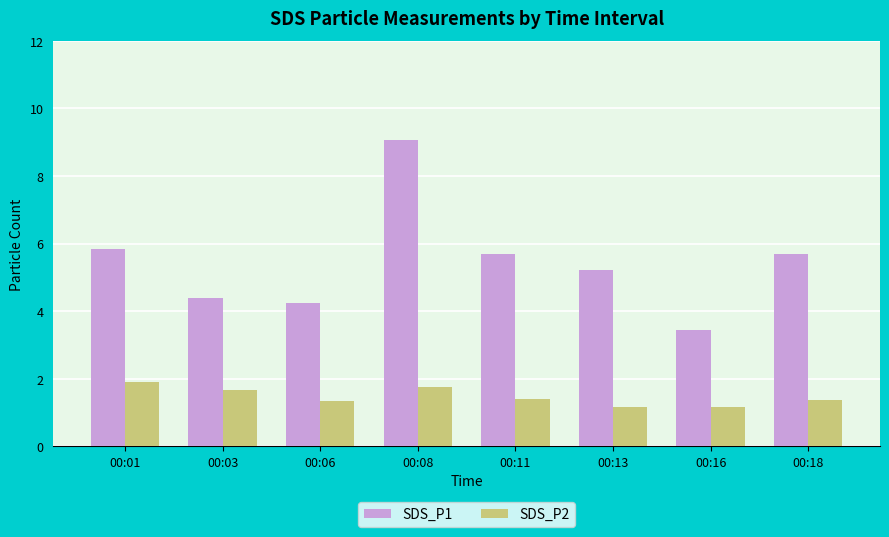

What is the minimum value for SDS_P1?

3.5